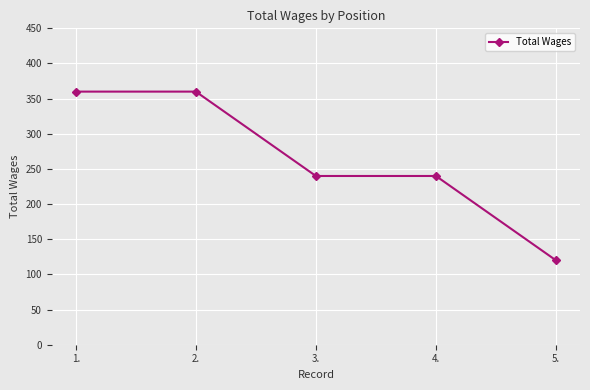

What is the change in value from 2. to 5.?

-240